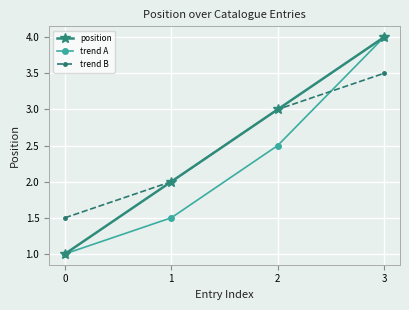

How many values in the trend A series are below 2?

2